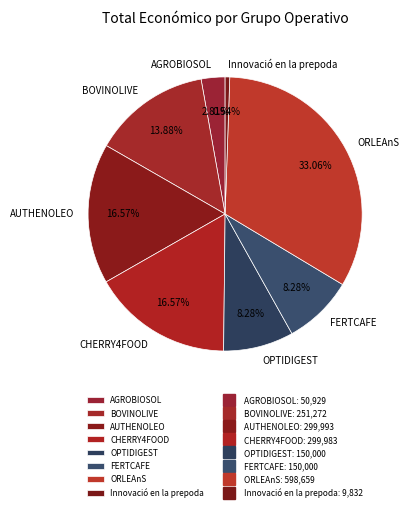

How many slices are in this pie chart?

8